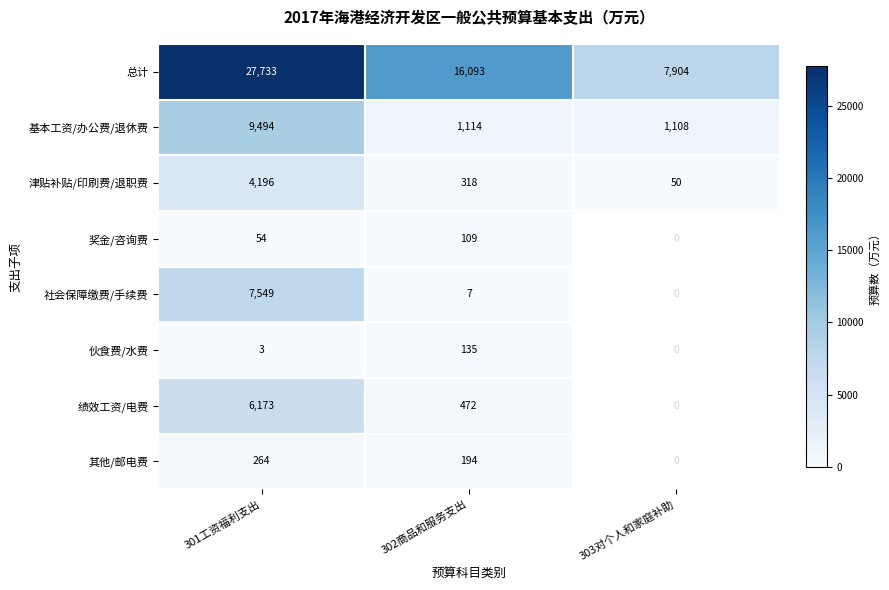

What is the spread (max minus min) of values at 301工资福利支出?

27730